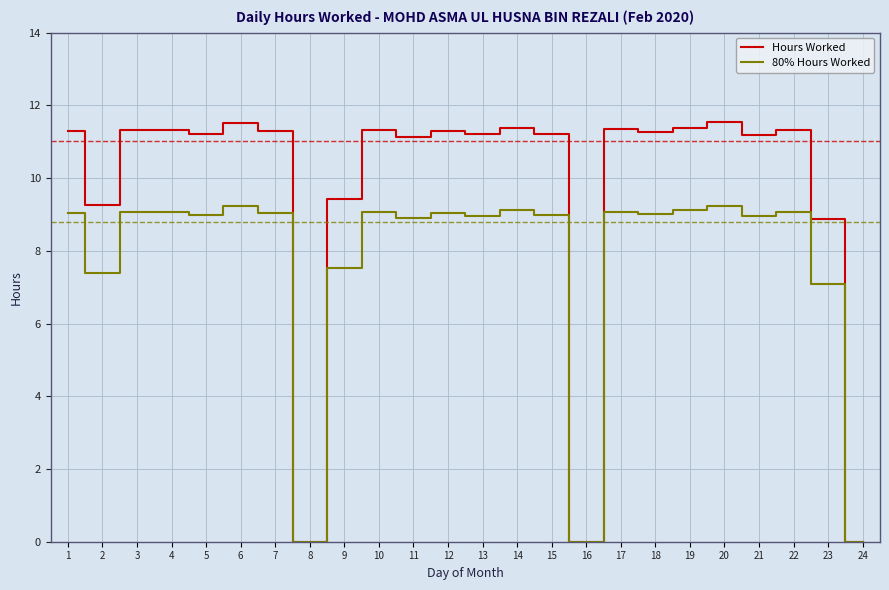

What is the maximum value shown in the chart?

11.5